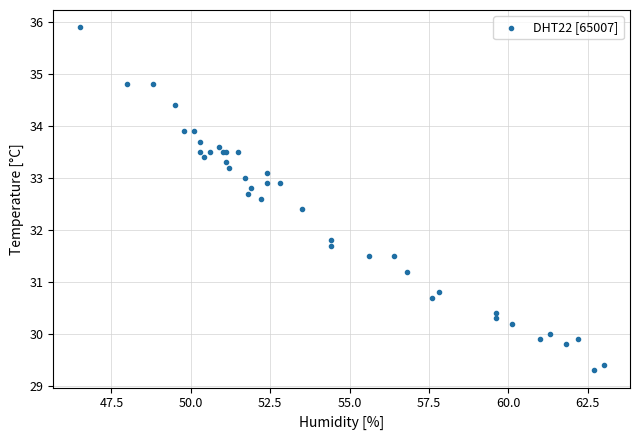

What Y value in the scatter plot is closest to 32?

31.8